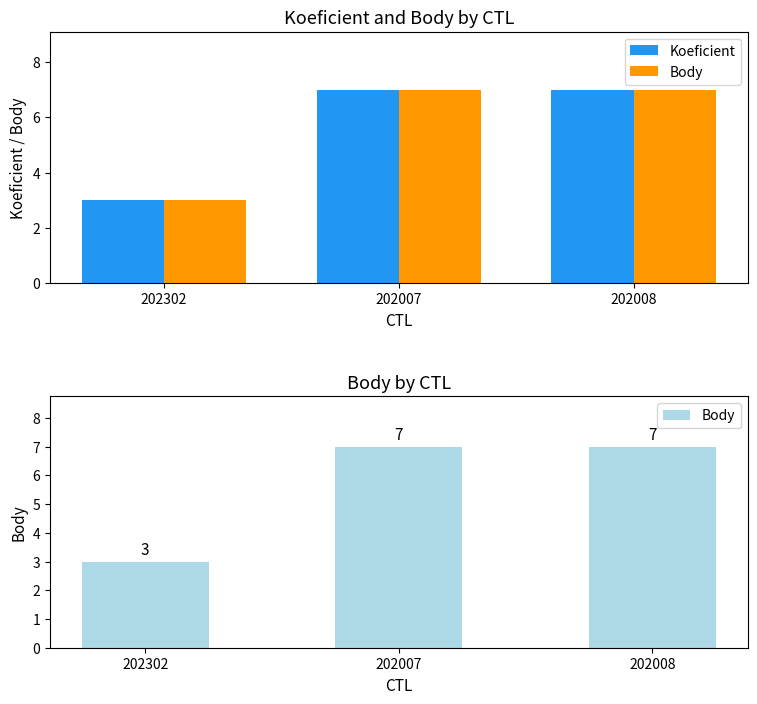

Which category has the lowest value across all series?

202302